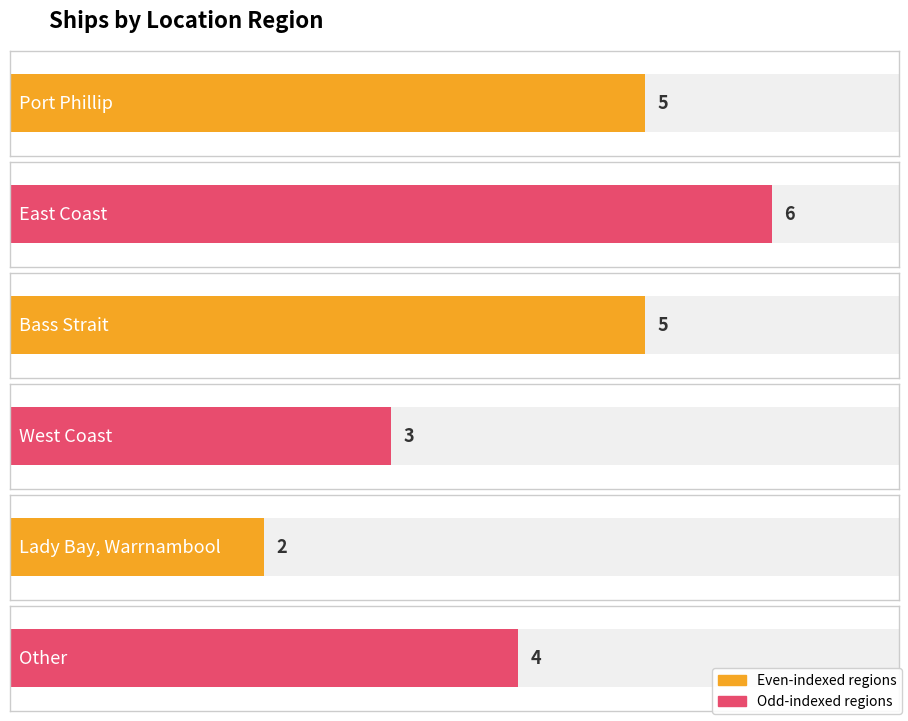

What is the greatest value displayed?

6